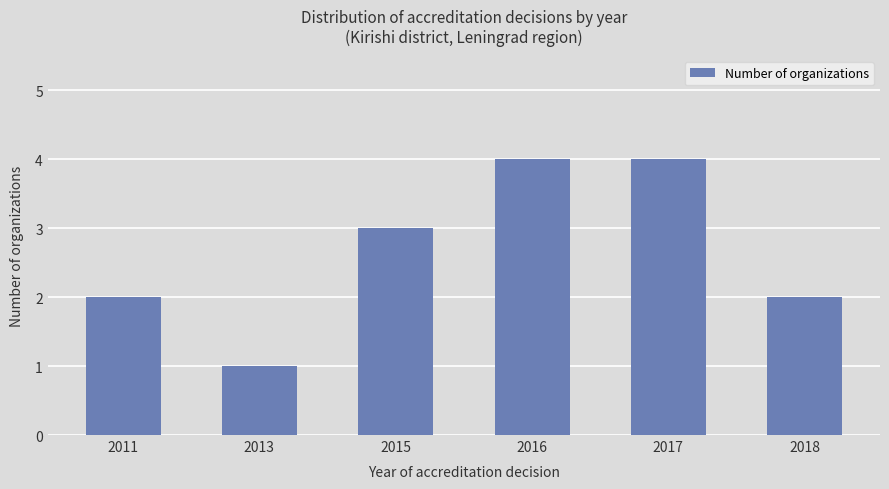

Between 2017 and 2011, which is larger?

2017